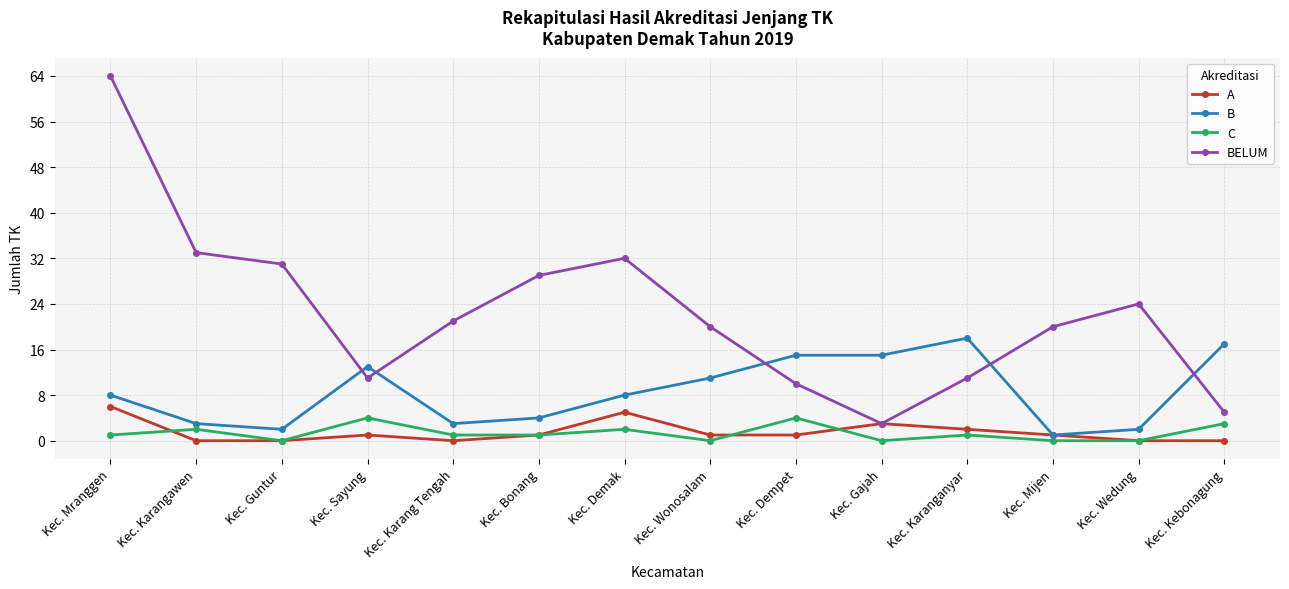

Reading left to right, list all the values displayed in this chart.

A: 6	0	0	1	0	1	5	1	1	3	2	1	0	0
B: 8	3	2	13	3	4	8	11	15	15	18	1	2	17
C: 1	2	0	4	1	1	2	0	4	0	1	0	0	3
BELUM: 64	33	31	11	21	29	32	20	10	3	11	20	24	5